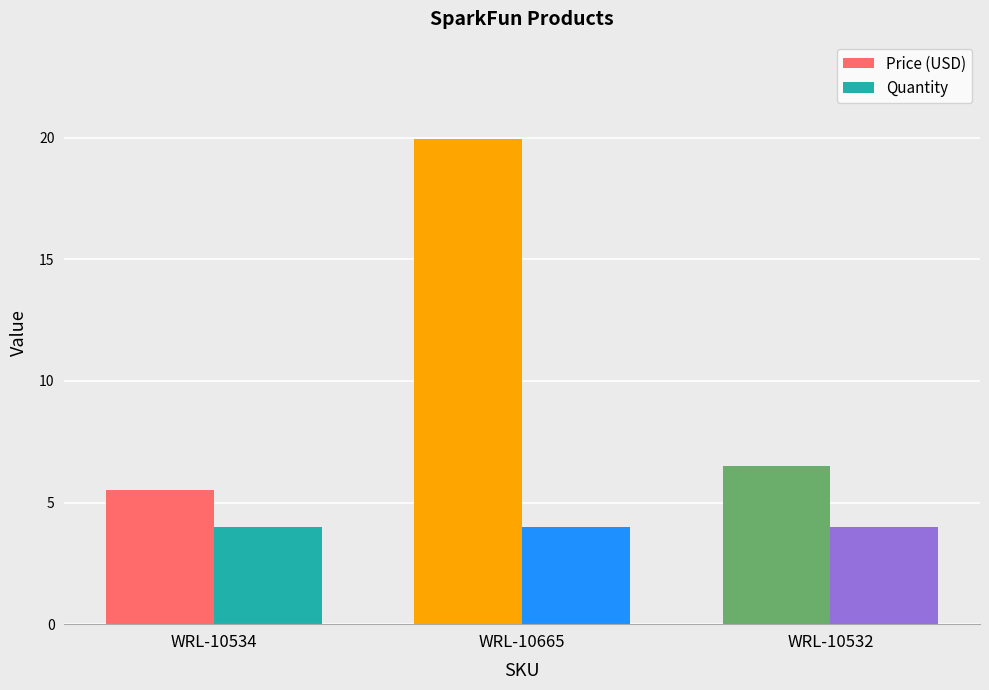

How many data points does each series have?

3